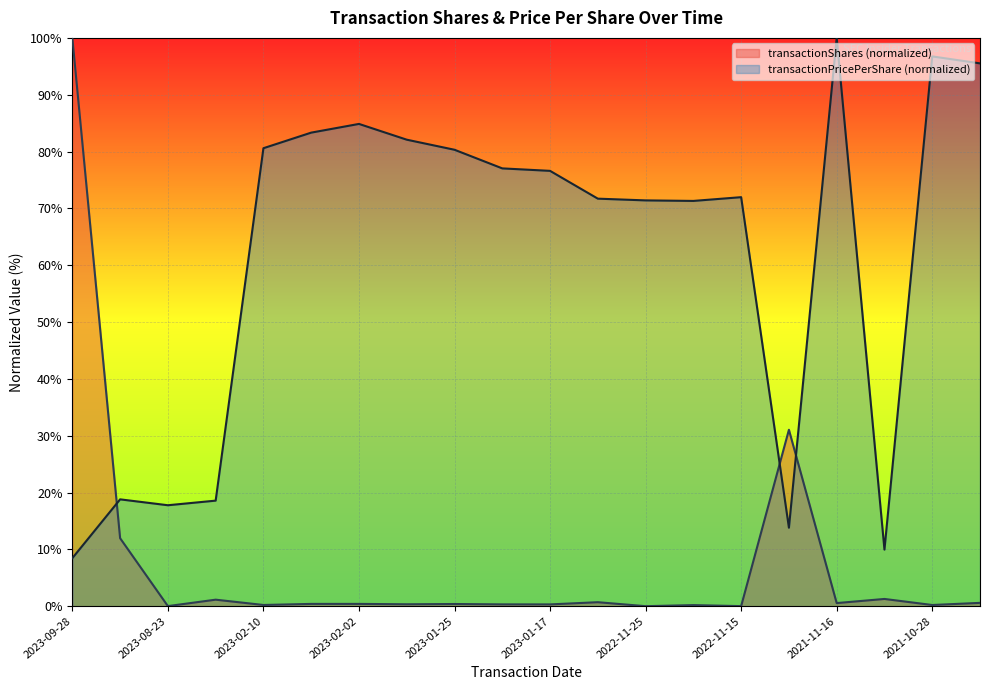

At how many categories does at least one series exceed 75?

11